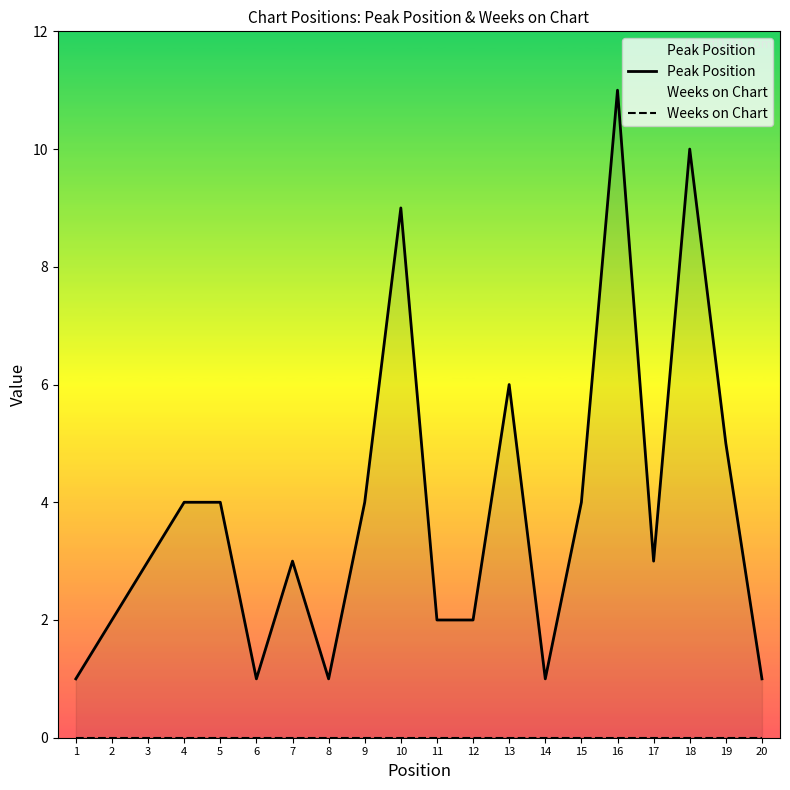

What is the spread (max minus min) of values at 13?

6